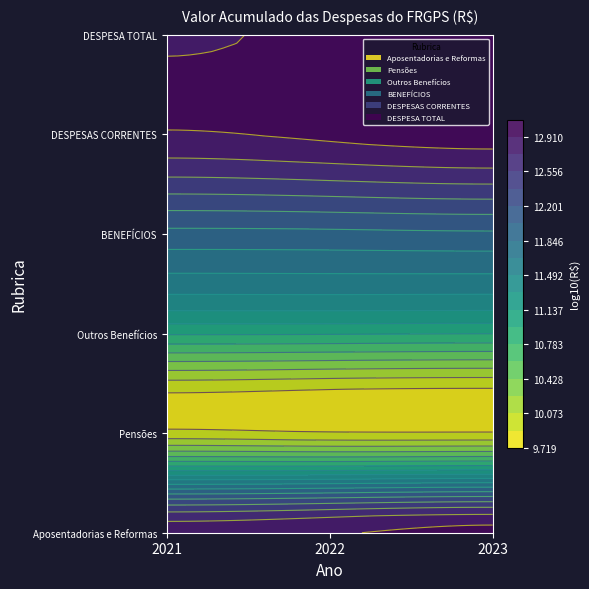

At which category does the chart reach its peak across all series?

2021